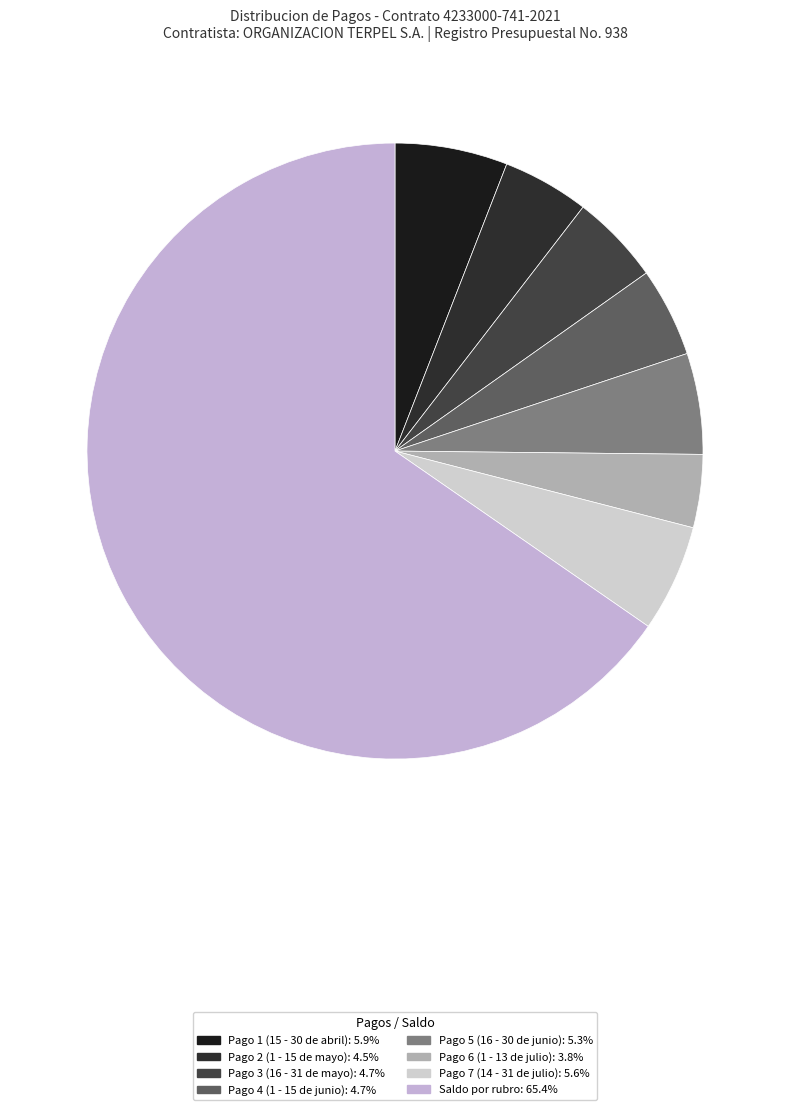

The Pago 4 (1 - 15 de junio) slice represents 5% of the pie. True or false?

True